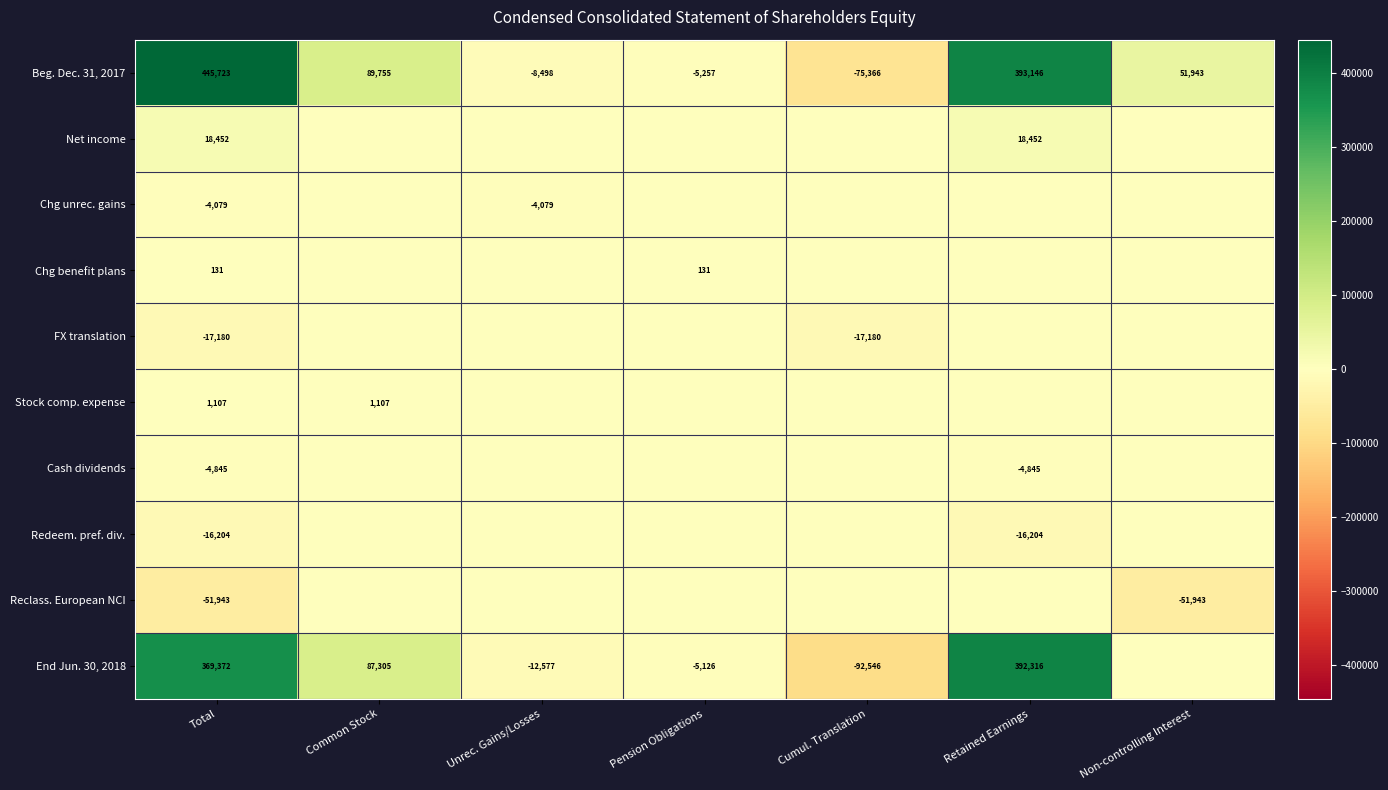

List the labels in order of Beg. Dec. 31, 2017 value, largest first.

Total, Retained Earnings, Common Stock, Non-controlling Interest, Pension Obligations, Unrec. Gains/Losses, Cumul. Translation